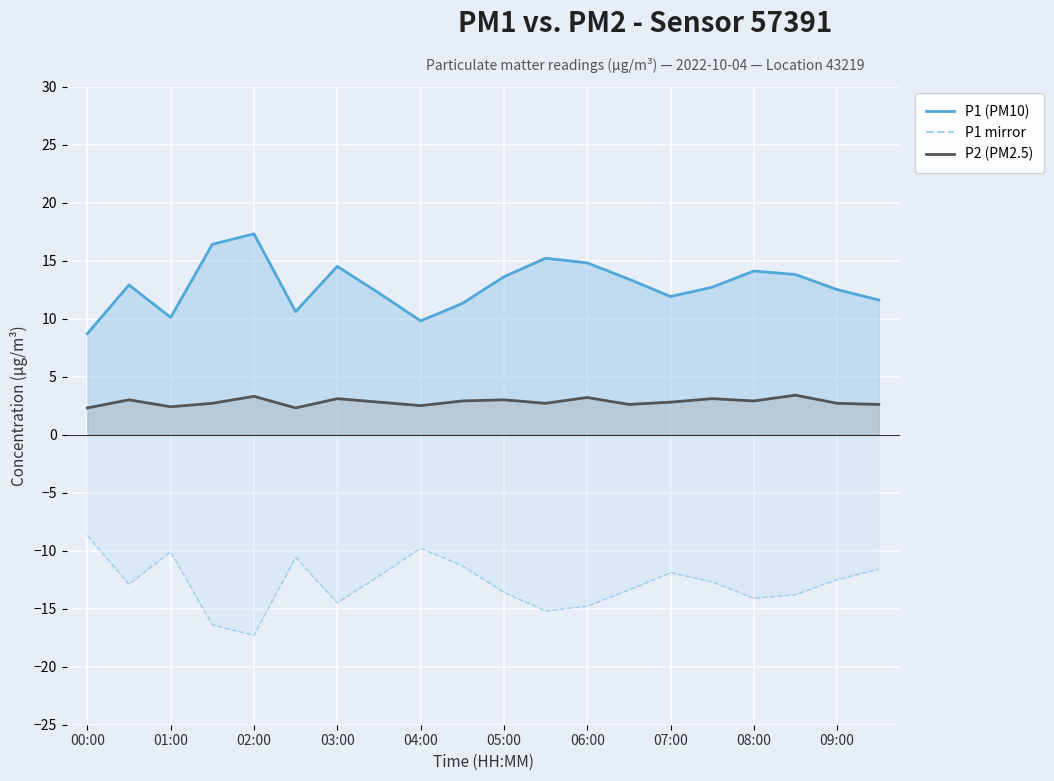

True or false: P1 line has more than 2 interior local peaks.

True